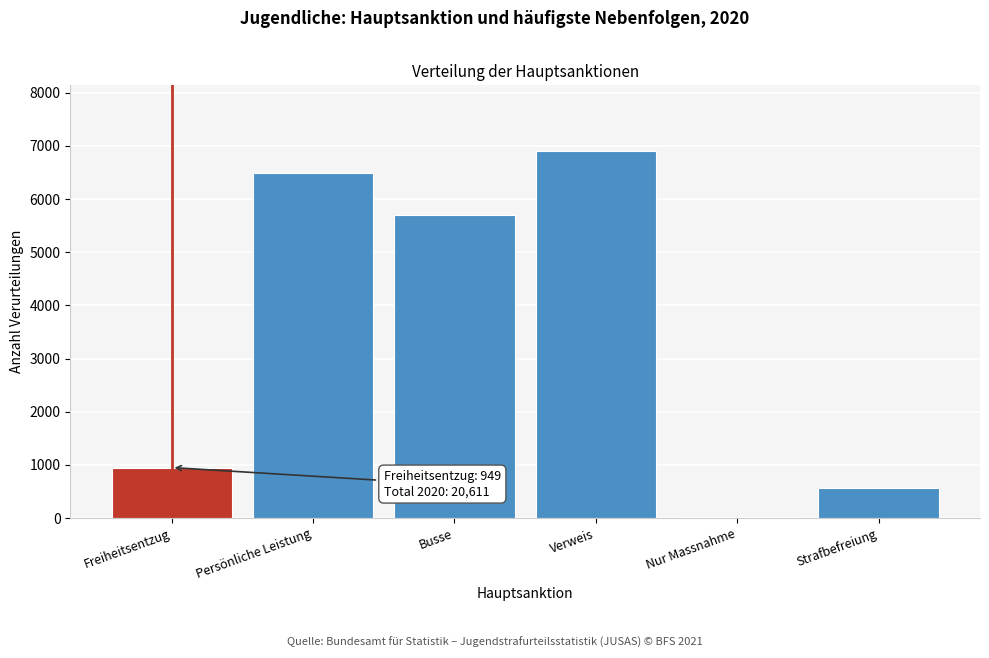

Reading left to right, transcribe all the data shown in this chart.

Freiheitsentzug=949	Persönliche Leistung=6487	Busse=5692	Verweis=6898	Nur Massnahme=20	Strafbefreiung=565